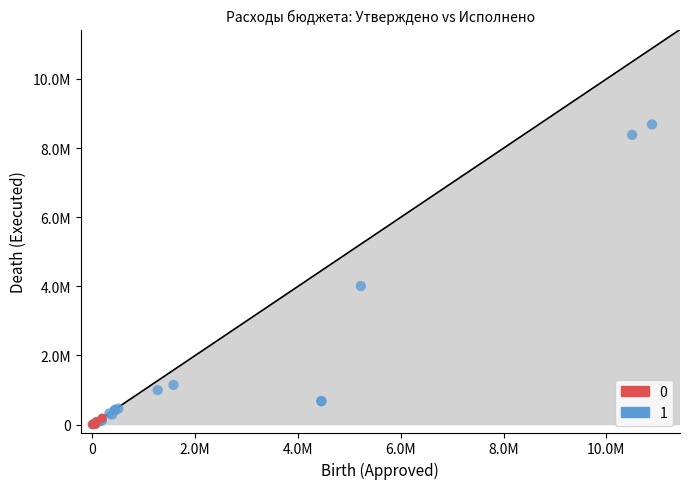

What are all the series names shown in the legend?

0, 1